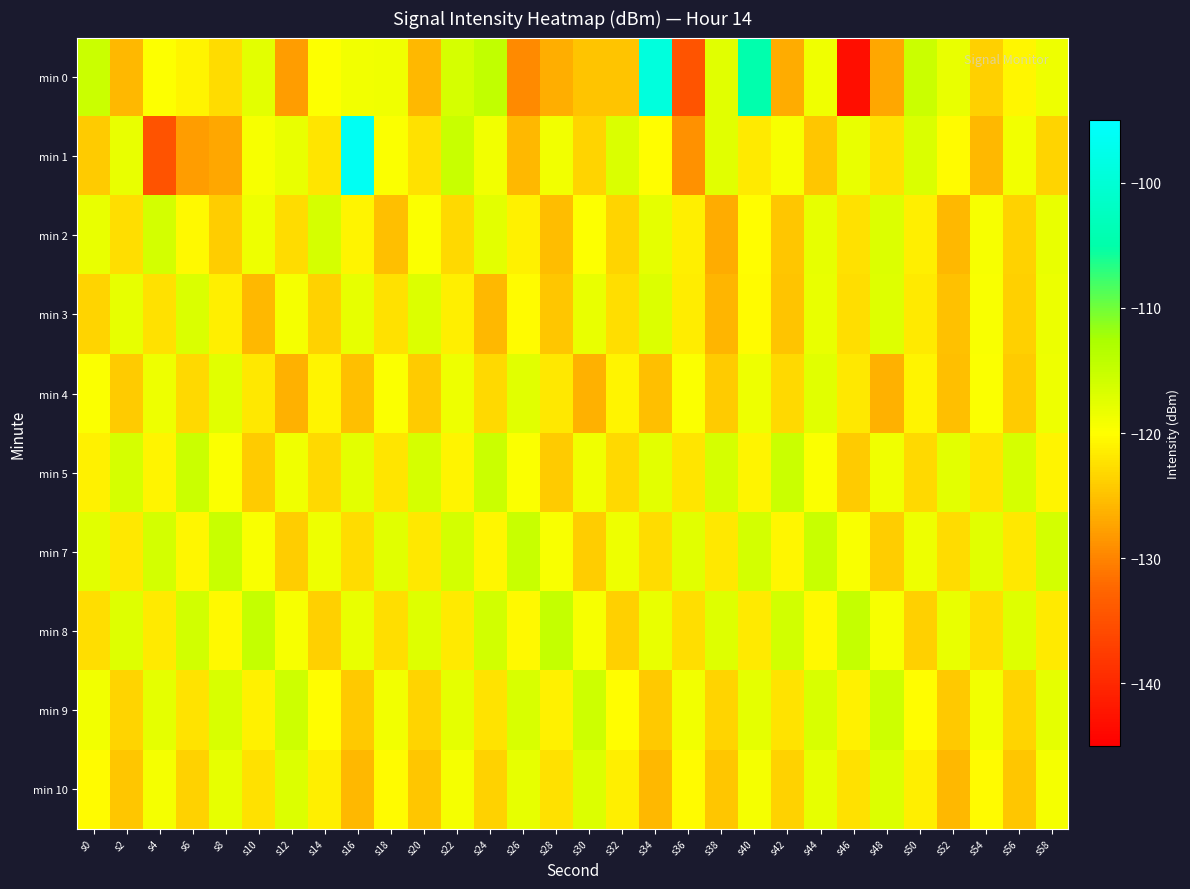

Reading left to right, transcribe all the data shown in this chart.

min 0: s0=-115.3	s2=-125.9	s4=-119.8	s6=-121.0	s8=-122.8	s10=-117.5	s12=-128.0	s14=-119.9	s16=-118.9	s18=-118.7	s20=-125.8	s22=-116.5	s24=-114.6	s26=-129.6	s28=-126.5	s30=-124.8	s32=-124.7	s34=-99.0	s36=-134.5	s38=-117.3	s40=-104.7	s42=-126.7	s44=-118.7	s46=-143.1	s48=-127.2	s50=-115.4	s52=-118.2	s54=-123.7	s56=-120.7	s58=-118.5
min 1: s0=-124.1	s2=-118.1	s4=-134.7	s6=-127.9	s8=-127.1	s10=-119.4	s12=-118.1	s14=-122.0	s16=-96.4	s18=-119.7	s20=-122.5	s22=-115.2	s24=-118.9	s26=-125.7	s28=-119.0	s30=-123.5	s32=-116.8	s34=-120.1	s36=-128.9	s38=-117.3	s40=-121.7	s42=-119.2	s44=-124.6	s46=-118.1	s48=-122.5	s50=-116.8	s52=-120.2	s54=-125.7	s56=-119.0	s58=-123.5
min 2: s0=-118.2	s2=-122.7	s4=-116.1	s6=-120.6	s8=-124.0	s10=-118.5	s12=-122.9	s14=-116.3	s16=-120.8	s18=-125.2	s20=-119.7	s22=-123.1	s24=-117.6	s26=-121.0	s28=-125.5	s30=-119.9	s32=-123.3	s34=-117.8	s36=-121.2	s38=-126.7	s40=-120.1	s42=-124.6	s44=-118.0	s46=-122.5	s48=-116.9	s50=-121.3	s52=-125.8	s54=-119.2	s56=-123.7	s58=-118.1
min 3: s0=-123.5	s2=-117.9	s4=-122.3	s6=-116.8	s8=-121.2	s10=-125.7	s12=-119.1	s14=-123.6	s16=-118.0	s18=-122.5	s20=-116.9	s22=-121.3	s24=-125.8	s26=-120.2	s28=-124.7	s30=-118.1	s32=-122.6	s34=-117.0	s36=-121.5	s38=-125.9	s40=-120.3	s42=-124.8	s44=-118.2	s46=-122.7	s48=-117.1	s50=-121.6	s52=-125.0	s54=-119.5	s56=-123.9	s58=-118.3
min 4: s0=-119.7	s2=-124.1	s4=-118.6	s6=-123.0	s8=-117.5	s10=-121.9	s12=-126.3	s14=-120.8	s16=-125.2	s18=-119.7	s20=-124.1	s22=-118.6	s24=-123.0	s26=-117.5	s28=-121.9	s30=-126.3	s32=-120.8	s34=-125.2	s36=-119.7	s38=-124.1	s40=-118.6	s42=-123.0	s44=-117.5	s46=-121.9	s48=-126.3	s50=-120.8	s52=-125.2	s54=-119.7	s56=-124.1	s58=-118.6
min 5: s0=-121.0	s2=-116.5	s4=-120.9	s6=-115.3	s8=-119.8	s10=-124.2	s12=-118.7	s14=-123.1	s16=-117.6	s18=-122.0	s20=-116.5	s22=-120.9	s24=-115.3	s26=-119.8	s28=-124.2	s30=-118.7	s32=-123.1	s34=-117.6	s36=-122.0	s38=-116.5	s40=-120.9	s42=-115.3	s44=-119.8	s46=-124.2	s48=-118.7	s50=-123.1	s52=-117.6	s54=-122.0	s56=-116.5	s58=-120.9
min 7: s0=-117.3	s2=-121.8	s4=-116.2	s6=-120.7	s8=-115.1	s10=-119.6	s12=-124.0	s14=-118.5	s16=-122.9	s18=-117.3	s20=-121.8	s22=-116.2	s24=-120.7	s26=-115.1	s28=-119.6	s30=-124.0	s32=-118.5	s34=-122.9	s36=-117.3	s38=-121.8	s40=-116.2	s42=-120.7	s44=-115.1	s46=-119.6	s48=-124.0	s50=-118.5	s52=-122.9	s54=-117.3	s56=-121.8	s58=-116.2
min 8: s0=-122.7	s2=-117.1	s4=-121.6	s6=-116.0	s8=-120.5	s10=-114.9	s12=-119.3	s14=-123.8	s16=-118.2	s18=-122.7	s20=-117.1	s22=-121.6	s24=-116.0	s26=-120.5	s28=-114.9	s30=-119.3	s32=-123.8	s34=-118.2	s36=-122.7	s38=-117.1	s40=-121.6	s42=-116.0	s44=-120.5	s46=-114.9	s48=-119.3	s50=-123.8	s52=-118.2	s54=-122.7	s56=-117.1	s58=-121.6
min 9: s0=-118.9	s2=-123.3	s4=-117.8	s6=-122.2	s8=-116.7	s10=-121.1	s12=-115.6	s14=-120.0	s16=-124.5	s18=-118.9	s20=-123.3	s22=-117.8	s24=-122.2	s26=-116.7	s28=-121.1	s30=-115.6	s32=-120.0	s34=-124.5	s36=-118.9	s38=-123.3	s40=-117.8	s42=-122.2	s44=-116.7	s46=-121.1	s48=-115.6	s50=-120.0	s52=-124.5	s54=-118.9	s56=-123.3	s58=-117.8
min 10: s0=-120.2	s2=-124.7	s4=-119.1	s6=-123.6	s8=-118.0	s10=-122.5	s12=-116.9	s14=-121.3	s16=-125.8	s18=-120.2	s20=-124.7	s22=-119.1	s24=-123.6	s26=-118.0	s28=-122.5	s30=-116.9	s32=-121.3	s34=-125.8	s36=-120.2	s38=-124.7	s40=-119.1	s42=-123.6	s44=-118.0	s46=-122.5	s48=-116.9	s50=-121.3	s52=-125.8	s54=-120.2	s56=-124.7	s58=-119.1